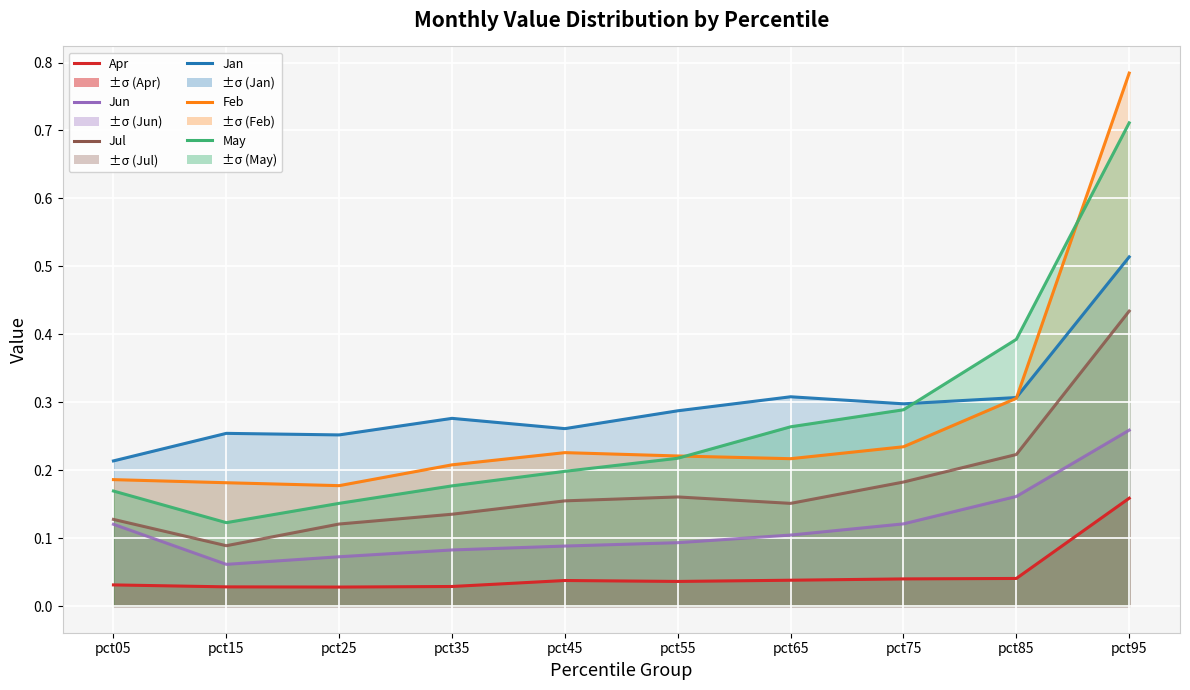

Which category has the lowest value in the Feb series?

pct25